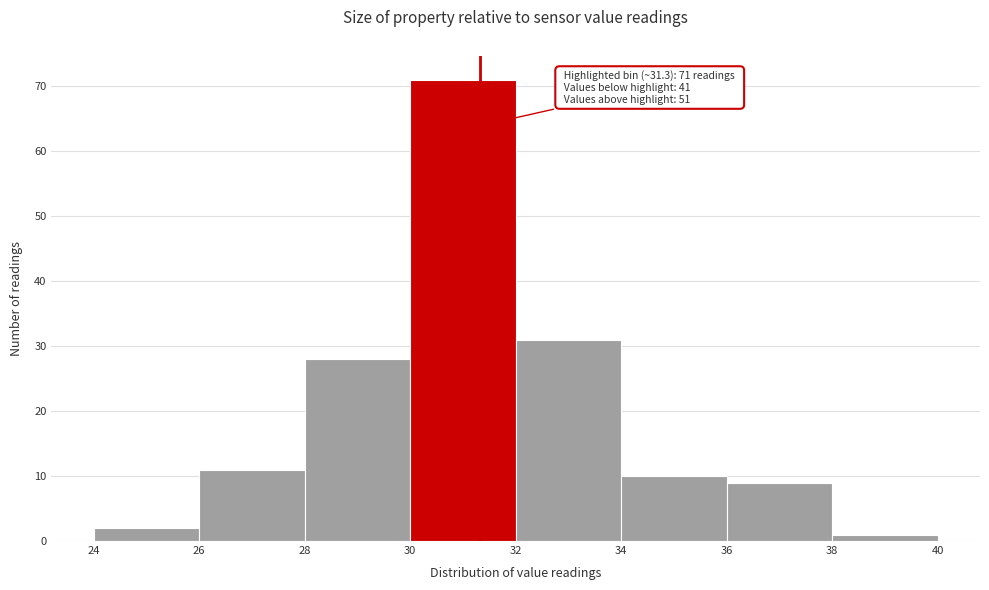

Which range on the x-axis has the tallest bar?

30 to 32